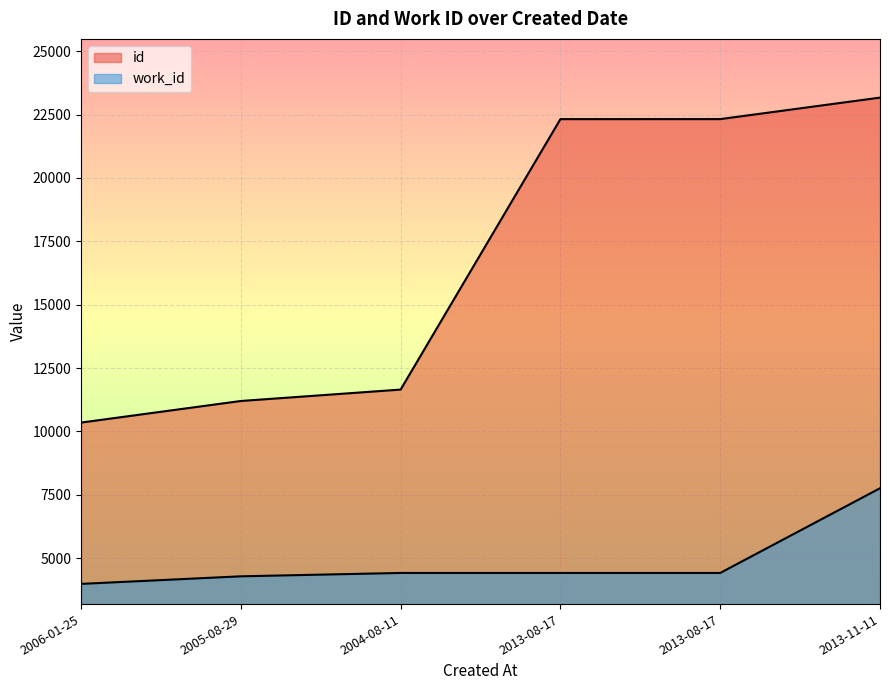

What is the minimum value for id?

10349